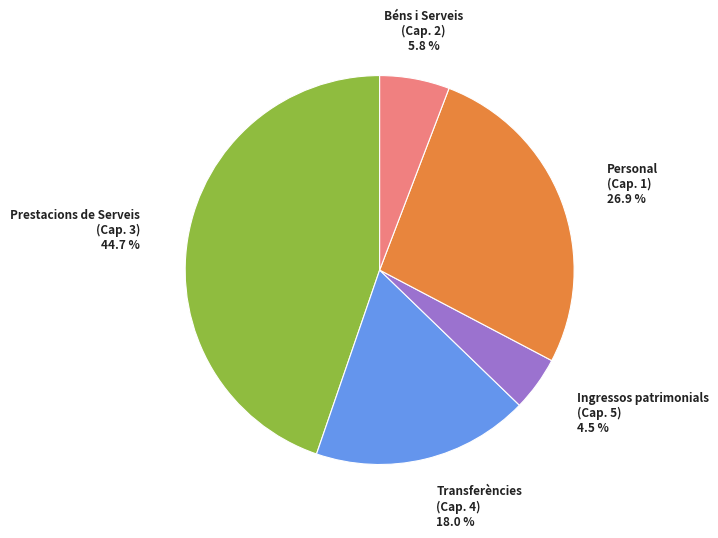

Is there a majority slice in this chart?

No